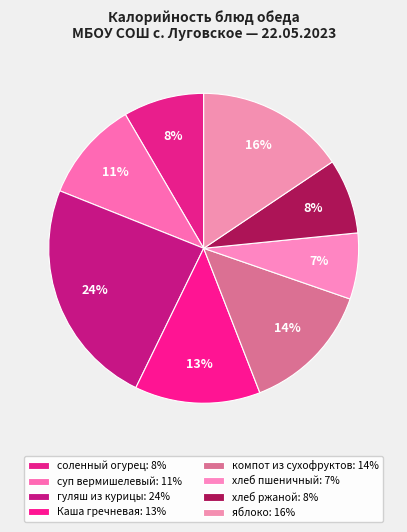

Does any single category account for the majority?

No